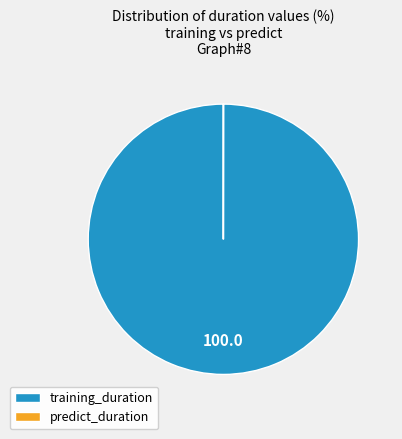

Does any single category account for the majority?

Yes